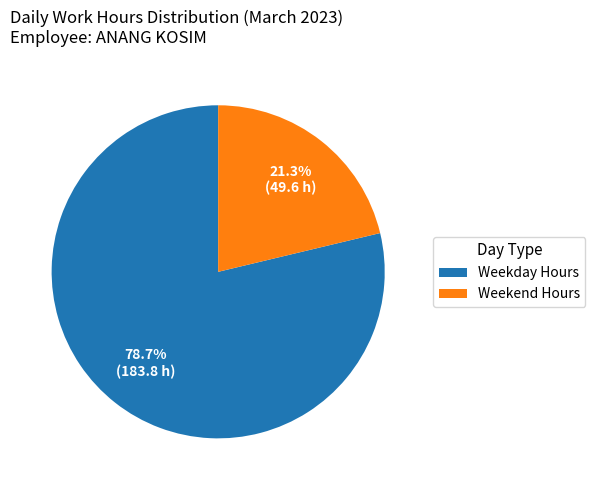

Between Weekday Hours and Weekend Hours, which is larger?

Weekday Hours